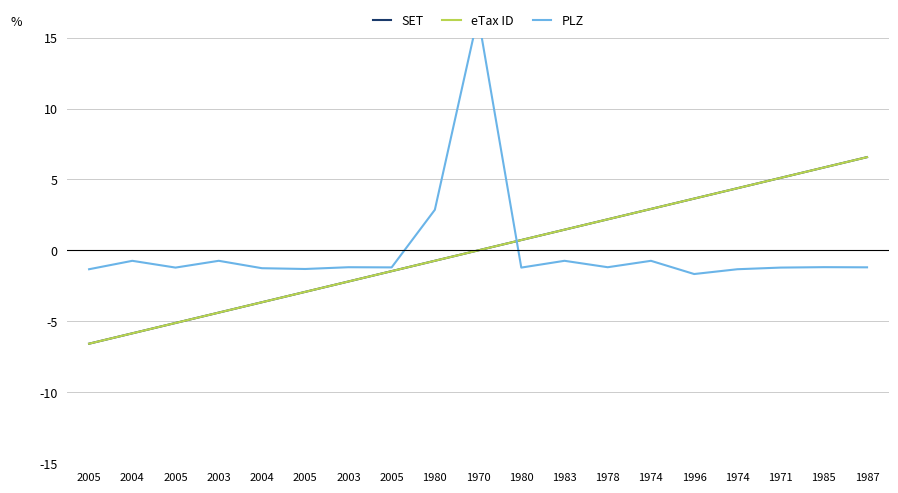

Reading left to right, list all the values displayed in this chart.

SET: 2005=-6.6	2004=-5.8	2005=-5.1	2003=-4.4	2004=-3.7	2005=-2.9	2003=-2.2	2005=-1.5	1980=-0.7	1970=0.0	1980=0.7	1983=1.5	1978=2.2	1974=2.9	1996=3.7	1974=4.4	1971=5.1	1985=5.8	1987=6.6
eTax ID: 2005=-6.6	2004=-5.8	2005=-5.1	2003=-4.4	2004=-3.7	2005=-2.9	2003=-2.2	2005=-1.5	1980=-0.7	1970=0.0	1980=0.7	1983=1.5	1978=2.2	1974=2.9	1996=3.7	1974=4.4	1971=5.1	1985=5.8	1987=6.6
PLZ: 2005=-1.3	2004=-0.7	2005=-1.2	2003=-0.7	2004=-1.3	2005=-1.3	2003=-1.2	2005=-1.2	1980=2.9	1970=16.5	1980=-1.2	1983=-0.7	1978=-1.2	1974=-0.7	1996=-1.7	1974=-1.3	1971=-1.2	1985=-1.2	1987=-1.2